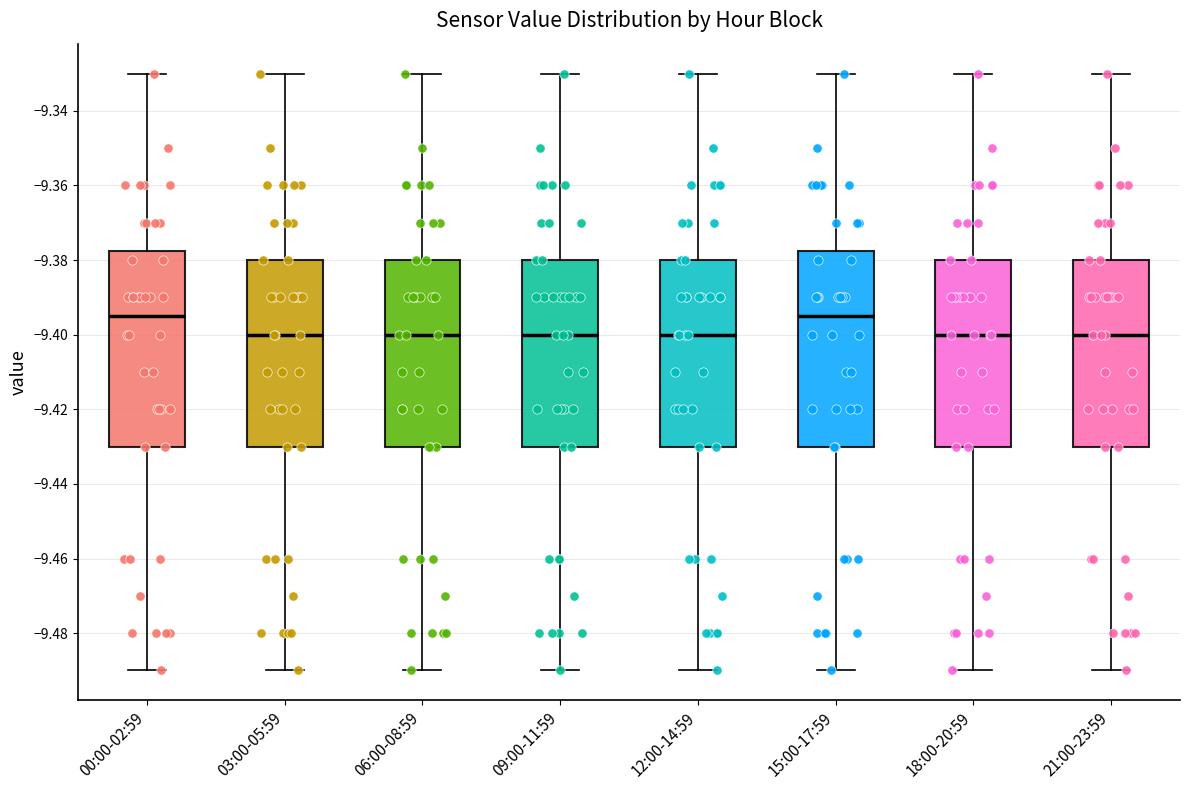

Where is the upper edge of the box for 12:00-14:59 on the y-axis? The values are not printed on the chart, so give them approximately, as read against the axis.

-9.380